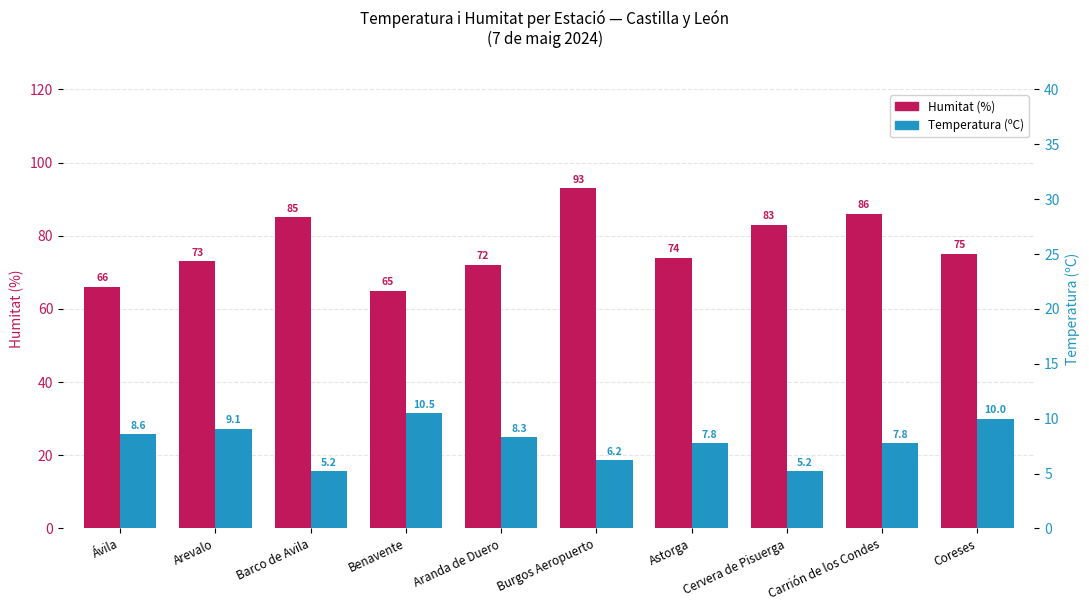

How many data points does each series have?

10